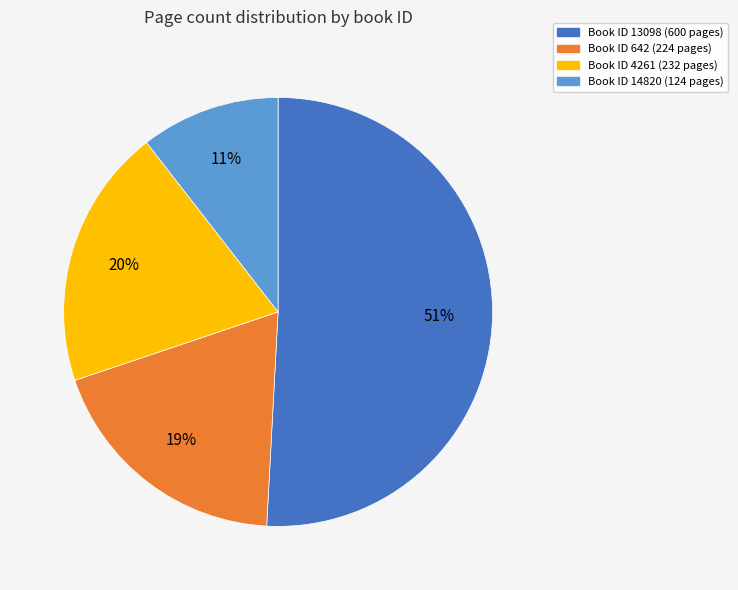

Does any single category account for the majority?

Yes